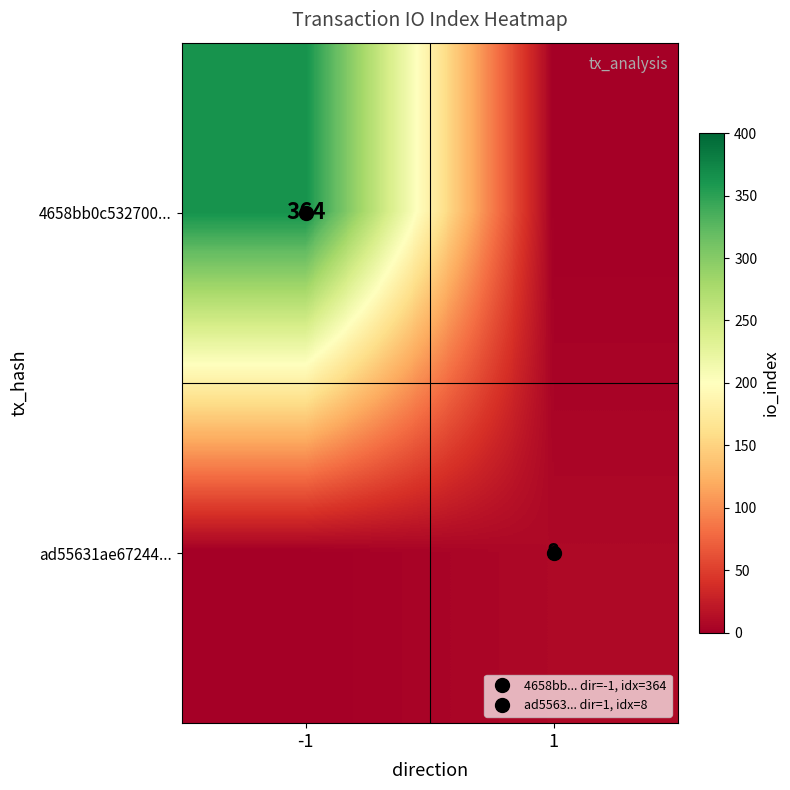

Is the value of 4658bb0c532700... at 1 greater than the value of ad55631ae67244... at -1?

No